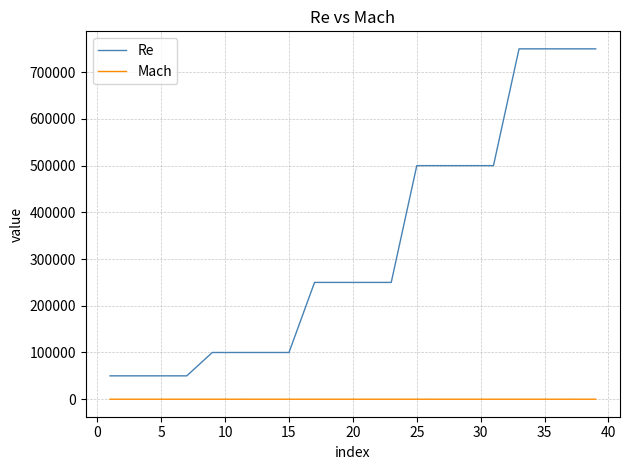

Rank the series by their average value, from lowest to highest.

Mach, Re